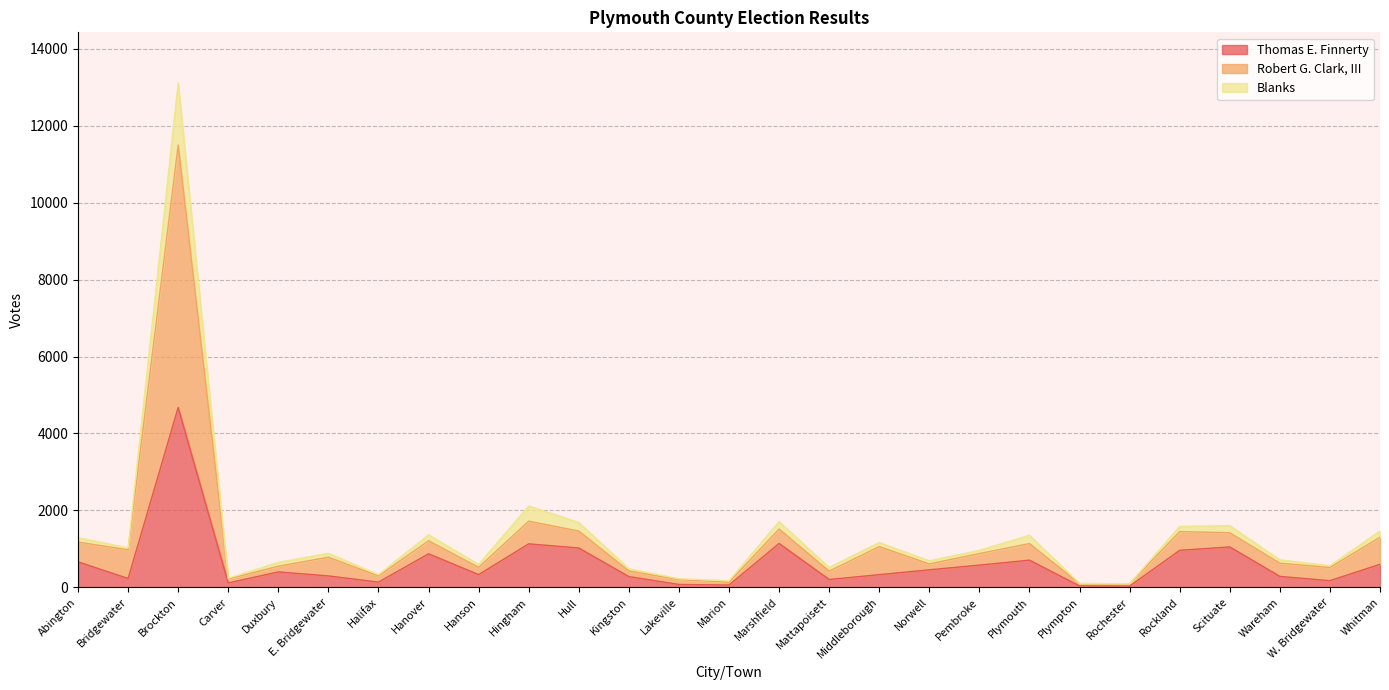

True or false: Blanks and Robert G. Clark, III cross at least once.

False